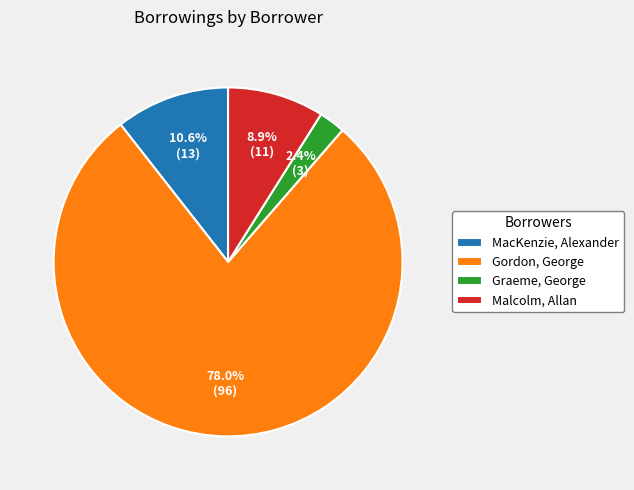

To the nearest percent, what is the average slice percentage?

25%